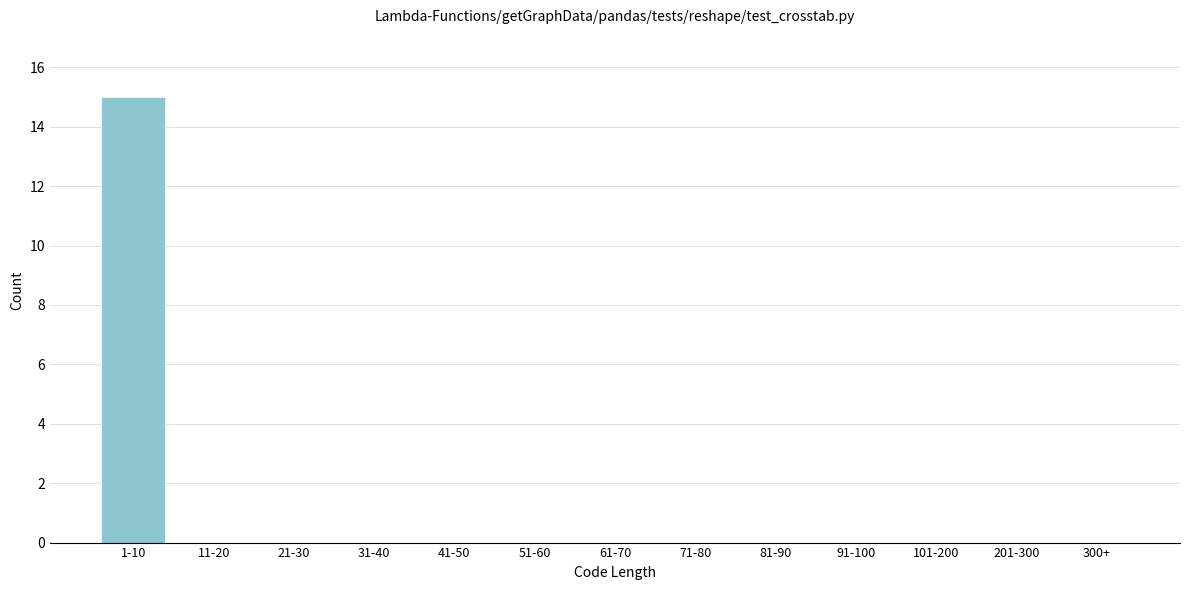

Reading left to right, extract all data points from this chart.

1-10=15	11-20=0	21-30=0	31-40=0	41-50=0	51-60=0	61-70=0	71-80=0	81-90=0	91-100=0	101-200=0	201-300=0	300+=0